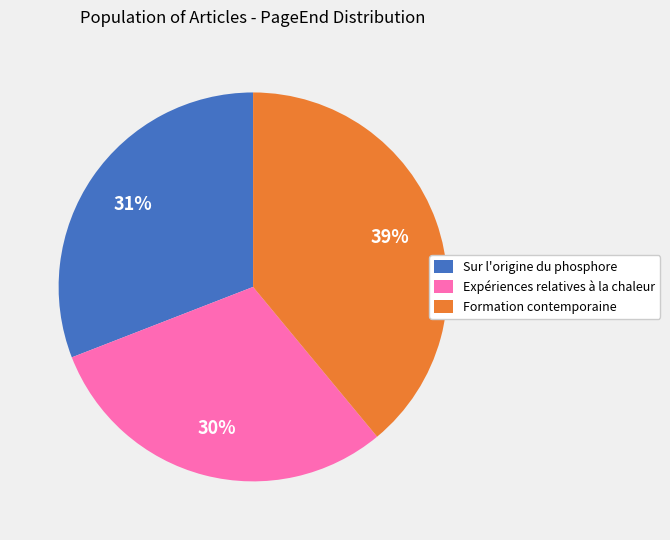

What is the ratio of the value at Expériences relatives à la chaleur to the value at Formation contemporaine?

0.8